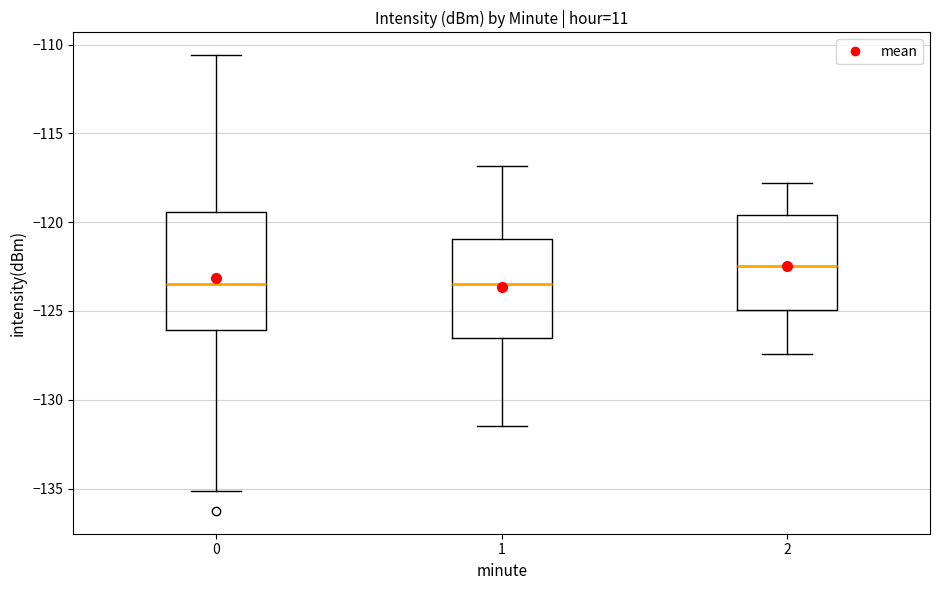

Reading left to right, transcribe this box plot: for each box, give where its median line is, the range the box spans, and where its two whiskers end, as read against the y-axis. The values are not printed on the chart, so give them approximately, as read against the axis.

0: median -123.5, box -126.0 to -119.5, whiskers -135.0 to -110.5
1: median -123.5, box -126.5 to -121.0, whiskers -131.5 to -117.0
2: median -122.5, box -125.0 to -119.5, whiskers -127.5 to -118.0